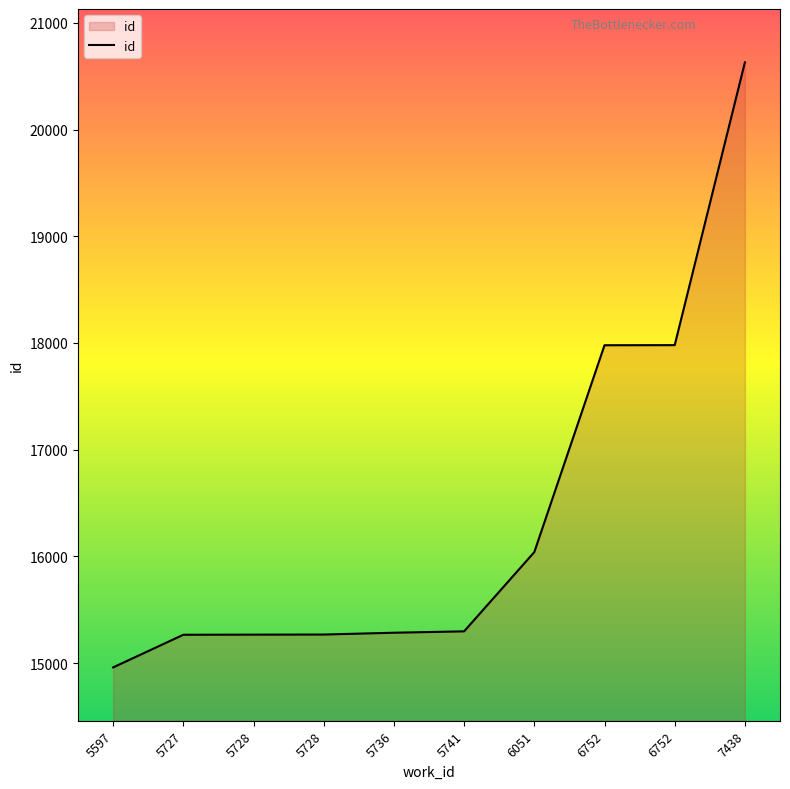

Read the value at 5728.

15266